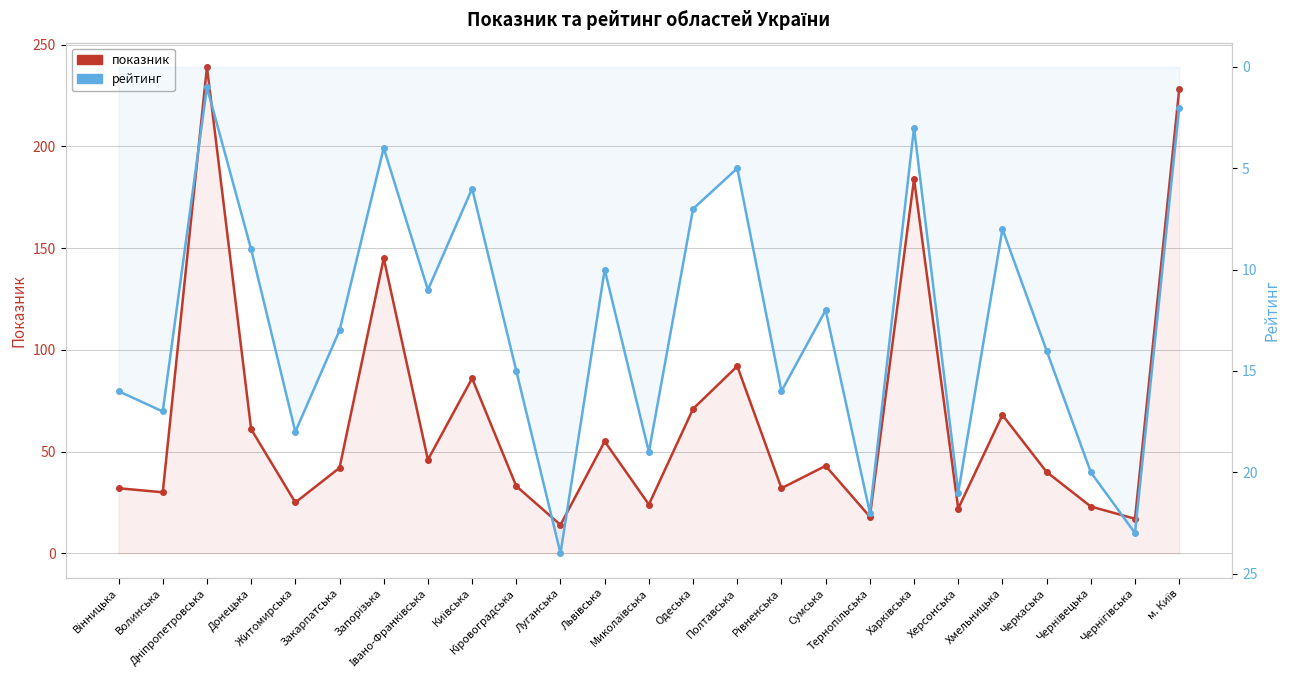

Reading right to left, what are all the values shown in this chart?

показник: 228	17	23	40	68	22	184	18	43	32	92	71	24	55	14	33	86	46	145	42	25	61	239	30	32
рейтинг: 2	23	20	14	8	21	3	22	12	16	5	7	19	10	24	15	6	11	4	13	18	9	1	17	16